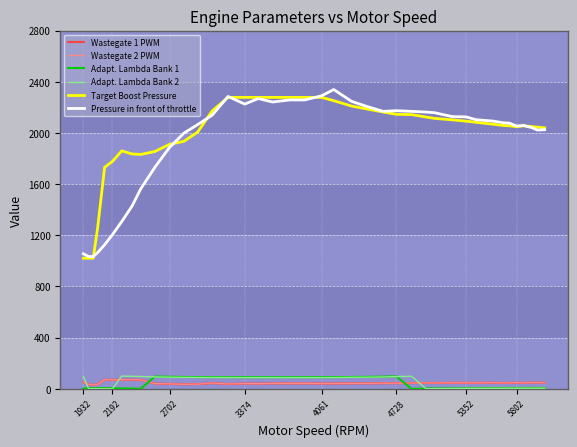

What is the maximum value for Adapt. Lambda Bank 1?

97.8